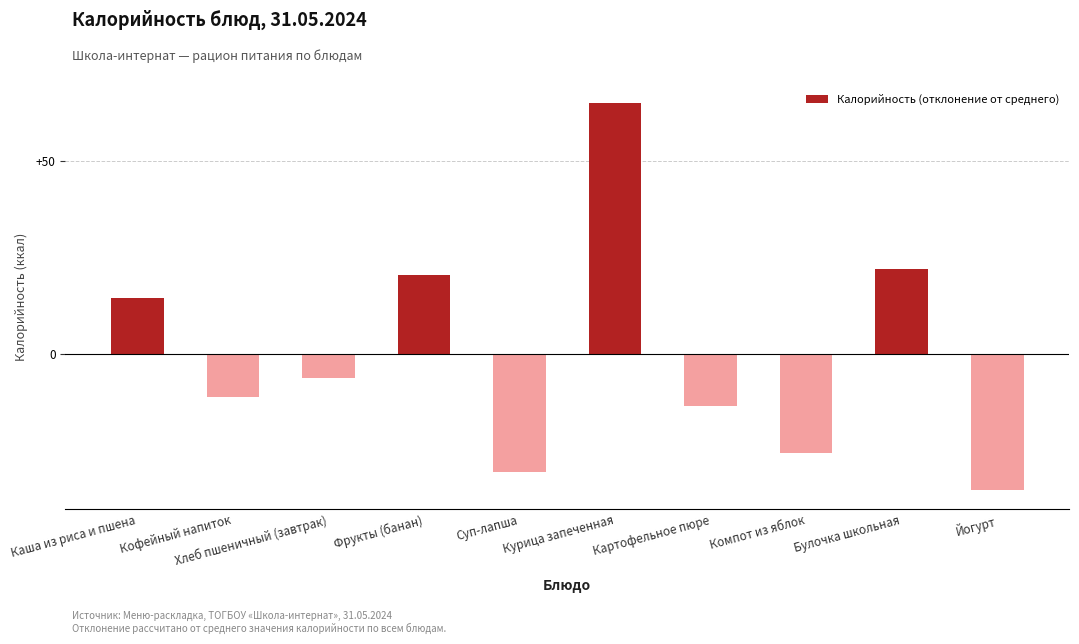

At which label is the value closest to 14?

Каша из риса и пшена